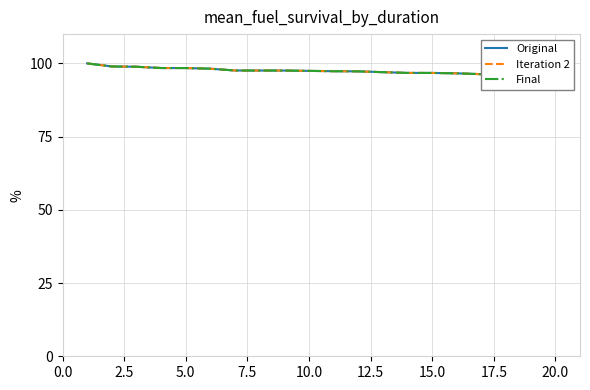

Which label corresponds to the smallest value in the chart?

20.0